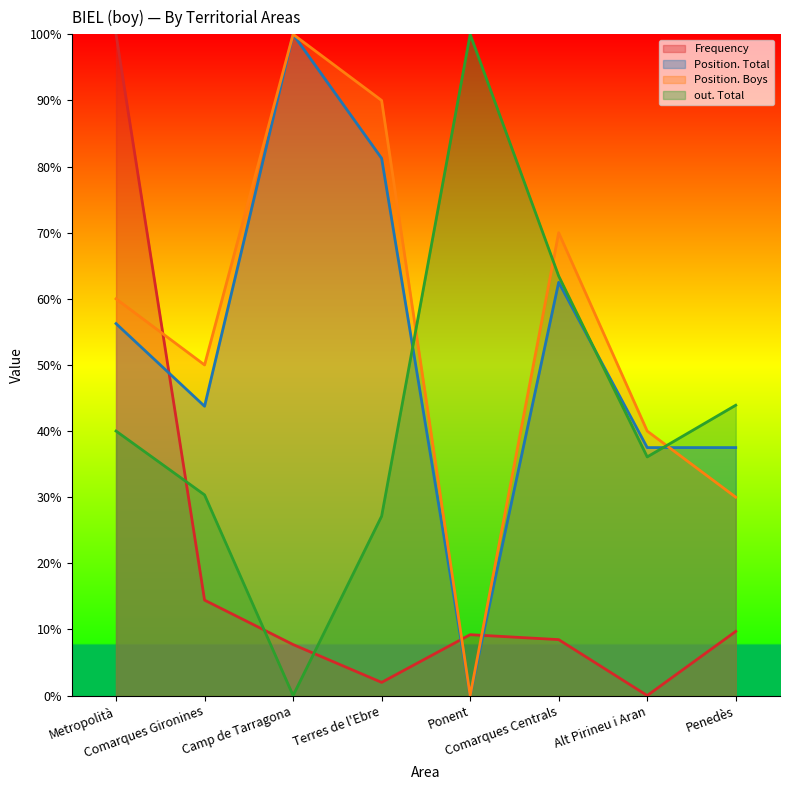

What is the label of the 5th point from the left?

Ponent